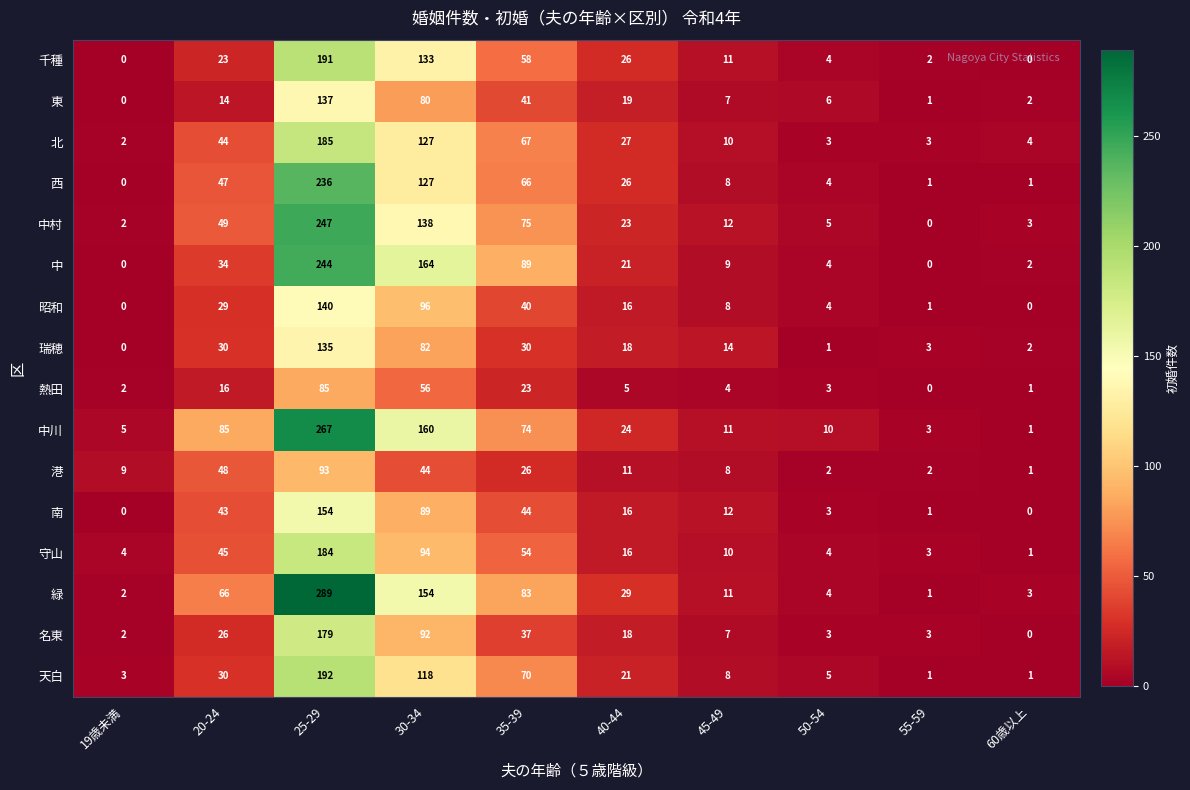

What is the spread (max minus min) of values at 40-44?

24